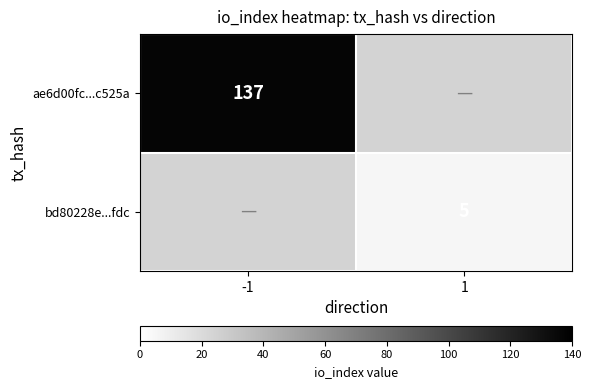

The value of ae6d00fc...c525a at -1 is 37.0. True or false?

False